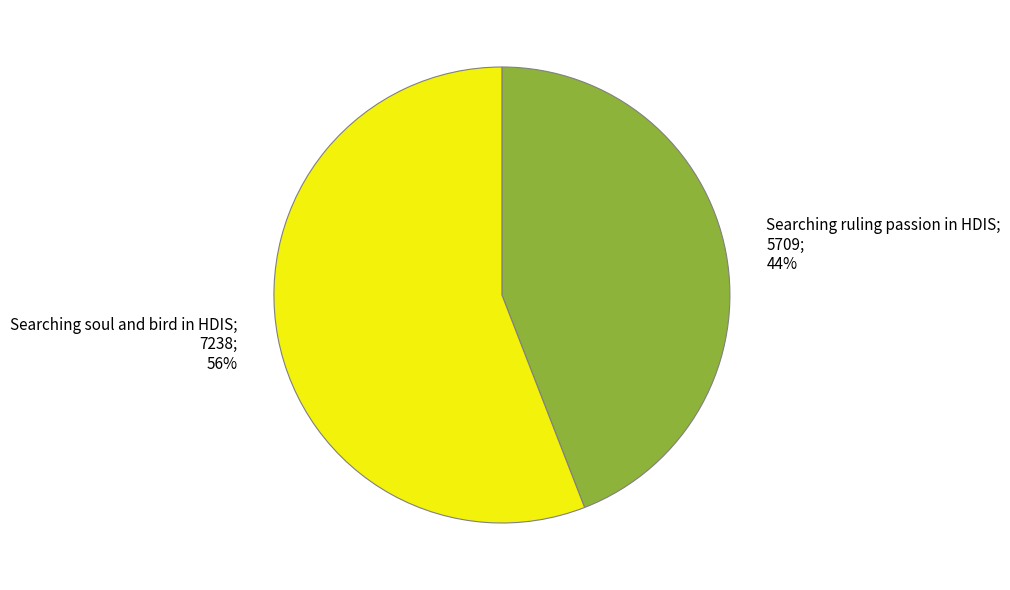

To the nearest percent, what is the average slice percentage?

50%